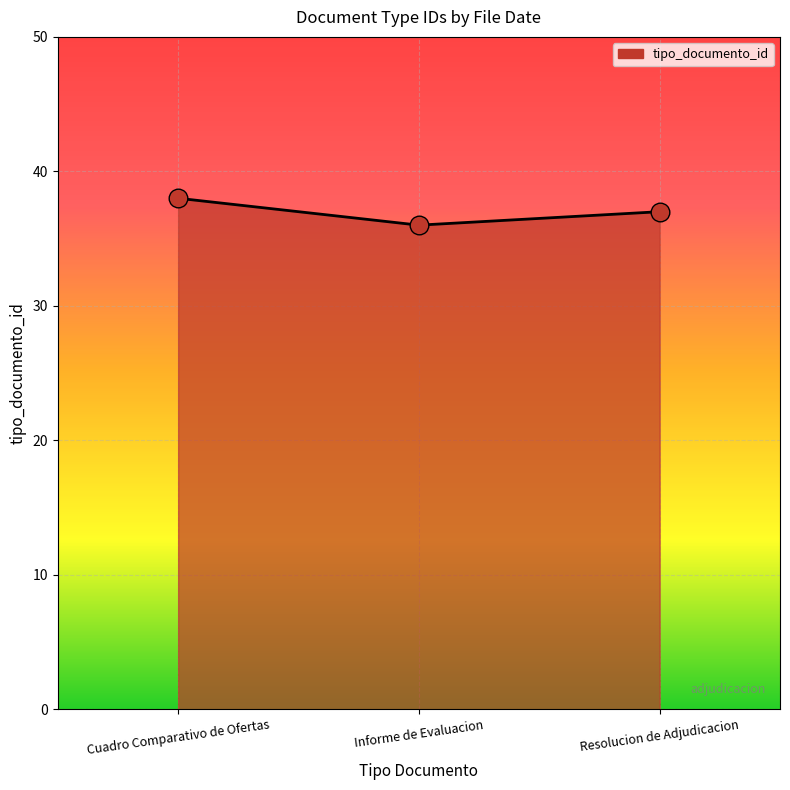

Which series has the largest total across all categories?

tipo_documento_id_line